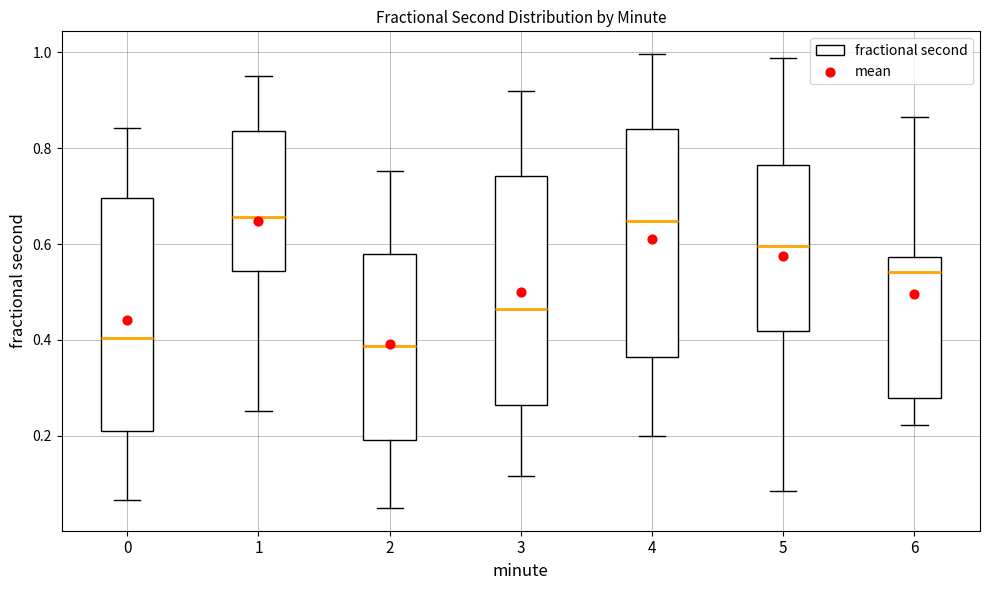

Reading left to right, read every box against the y-axis: the position of its median line, the range the box covers, and the ends of its whiskers. The values are not printed on the chart, so give them approximately, as read against the axis.

0: median 0.40, box 0.22 to 0.70, whiskers 0.06 to 0.84
1: median 0.66, box 0.54 to 0.84, whiskers 0.26 to 0.96
2: median 0.38, box 0.20 to 0.58, whiskers 0.04 to 0.76
3: median 0.46, box 0.26 to 0.74, whiskers 0.12 to 0.92
4: median 0.64, box 0.36 to 0.84, whiskers 0.20 to 1.00
5: median 0.60, box 0.42 to 0.76, whiskers 0.08 to 0.98
6: median 0.54, box 0.28 to 0.58, whiskers 0.22 to 0.86